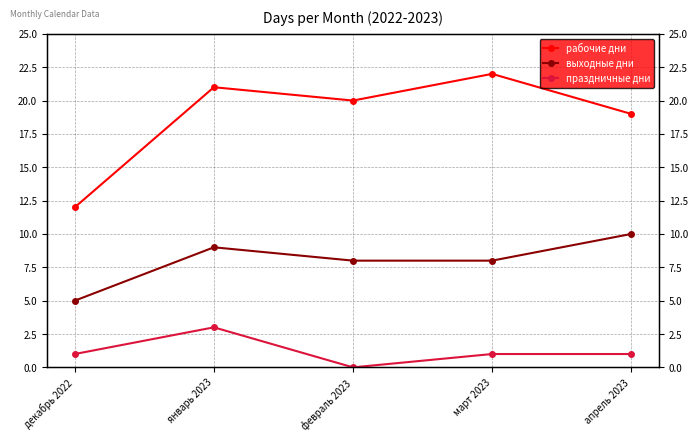

Which series has the largest total across all categories?

рабочие дни